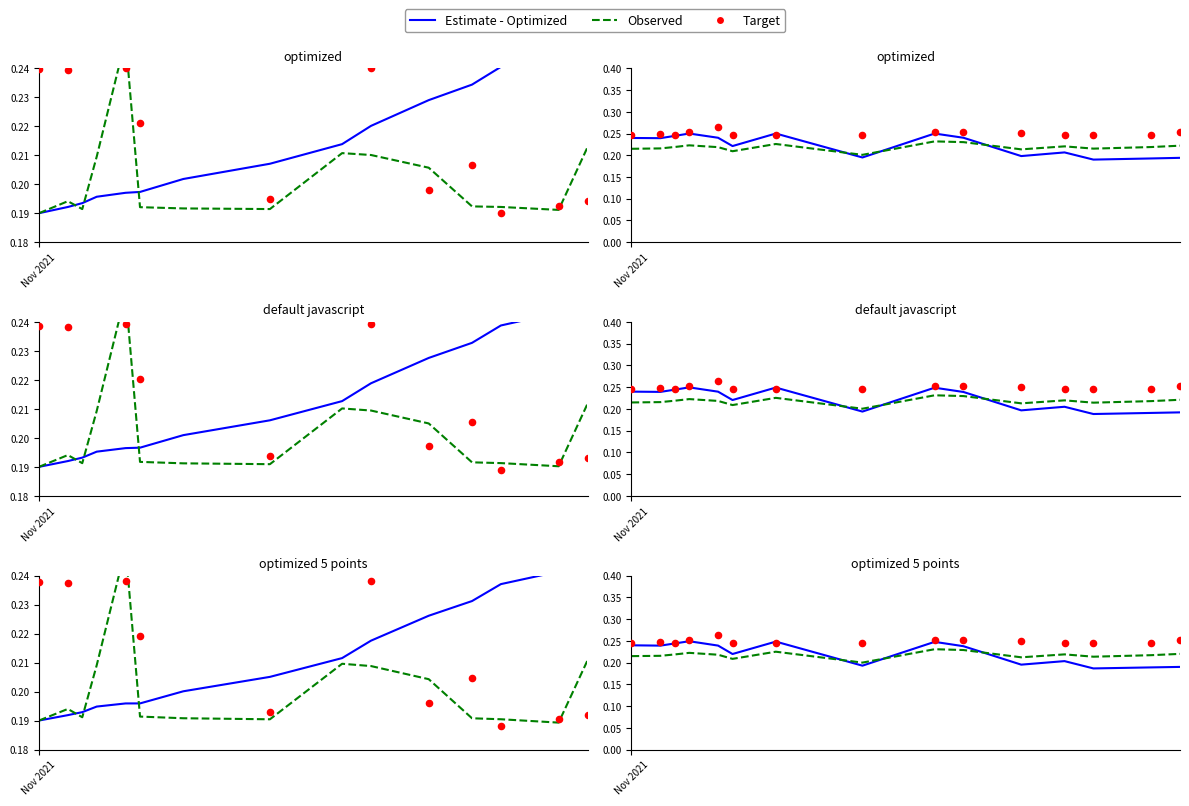

Which series contains the lowest Y value?

Estimate - Optimized